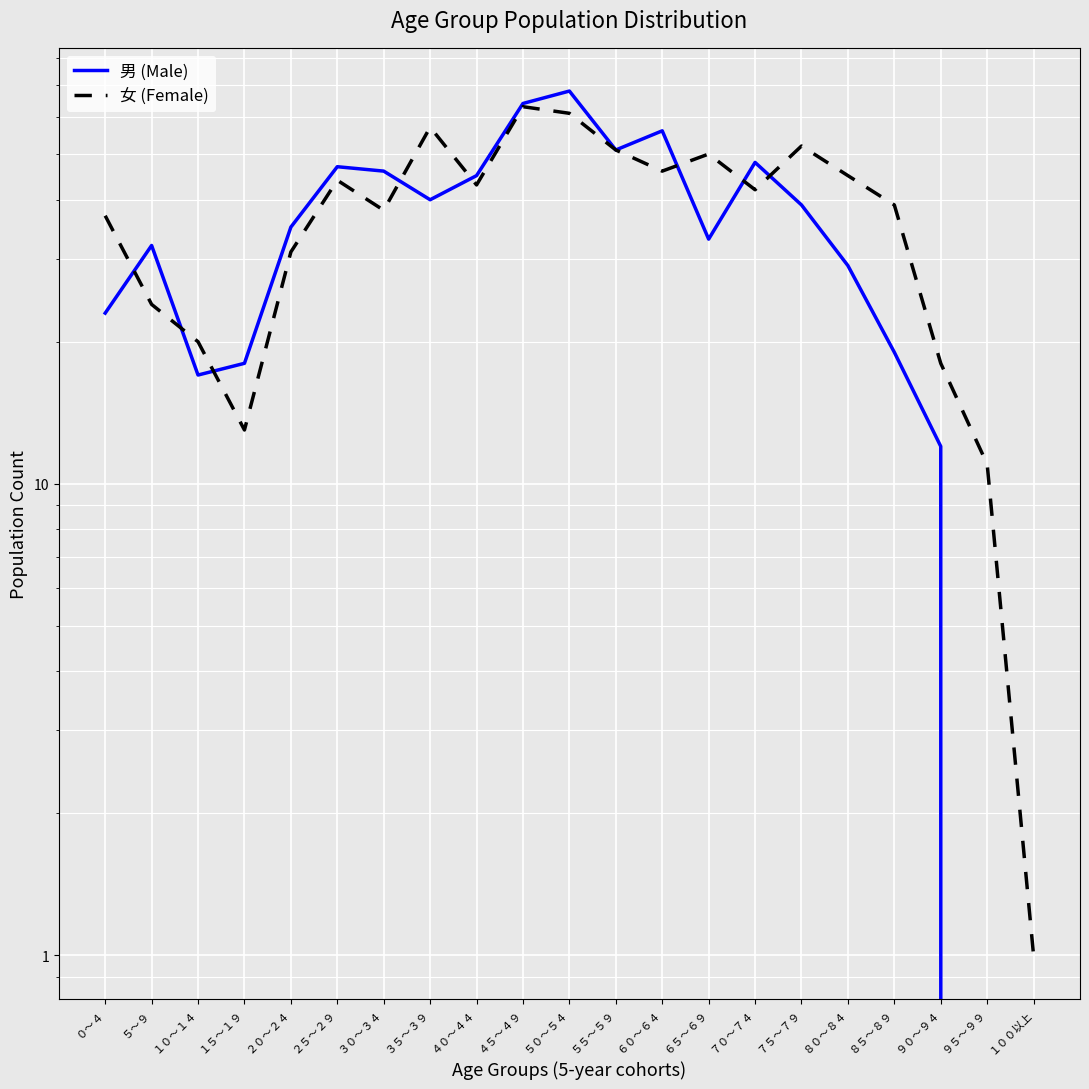

At which label does 女 (Female) reach its minimum?

１００以上